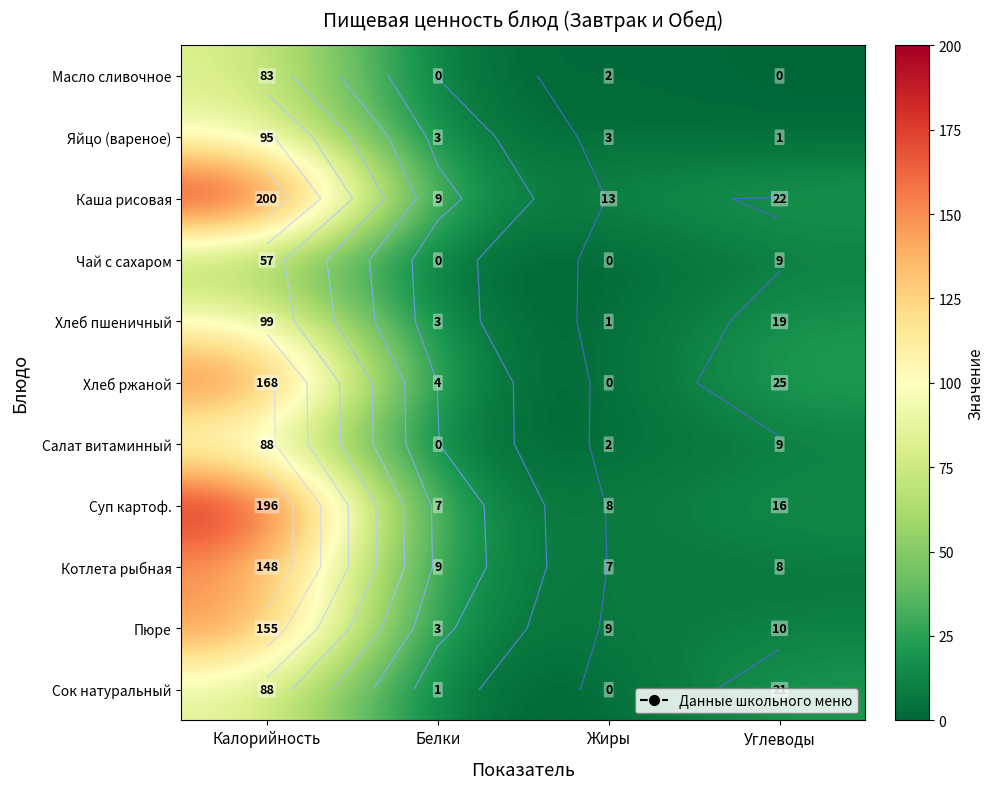

What is the maximum value for Салат витаминный?

88